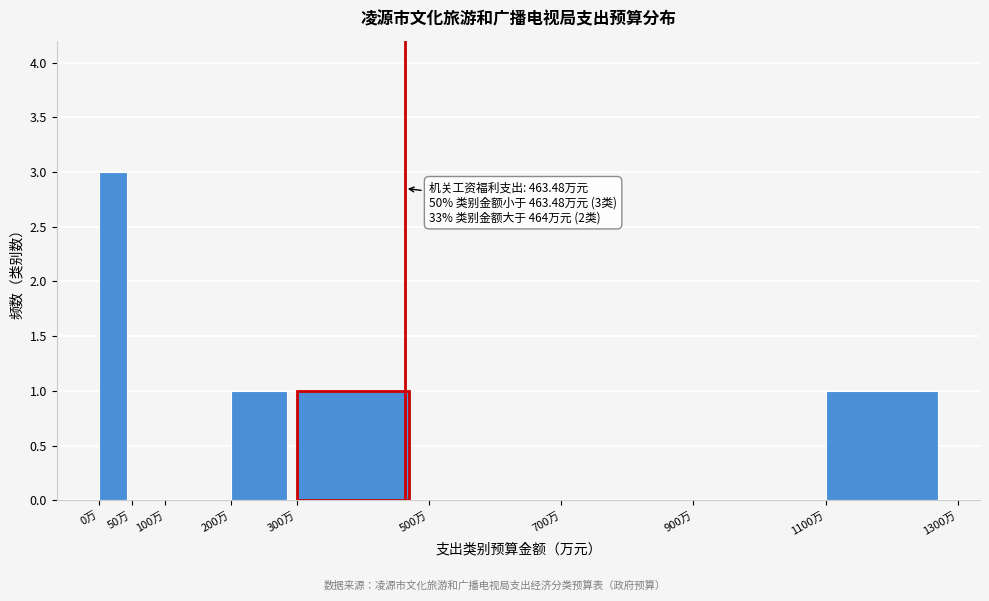

Which range on the x-axis has the tallest bar?

0 to 50